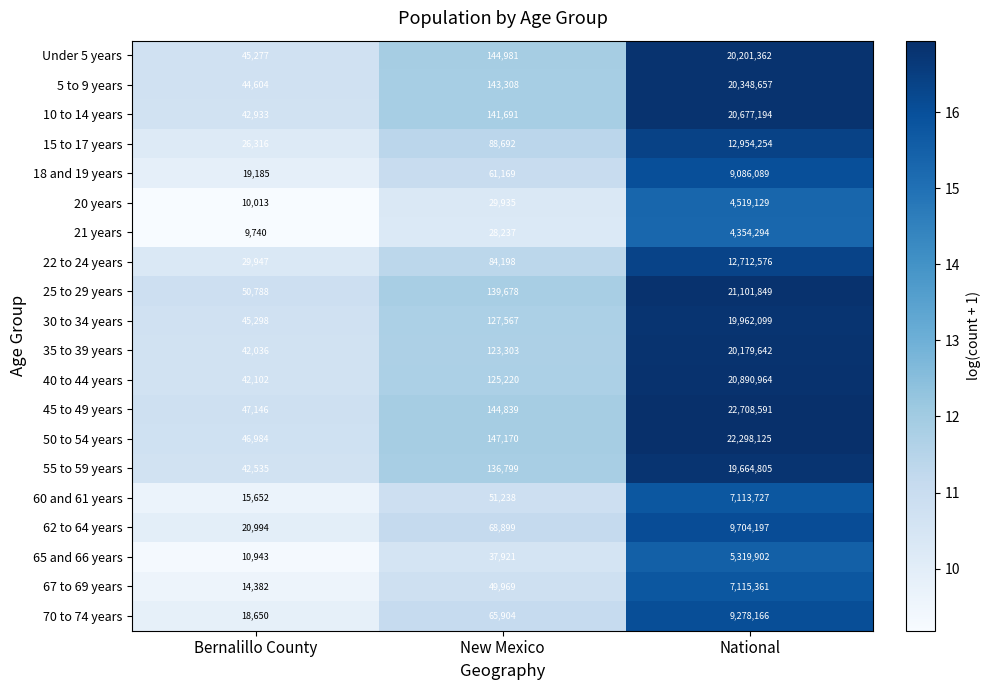

Is the value of 10 to 14 years at New Mexico greater than the value of 65 and 66 years at Bernalillo County?

Yes